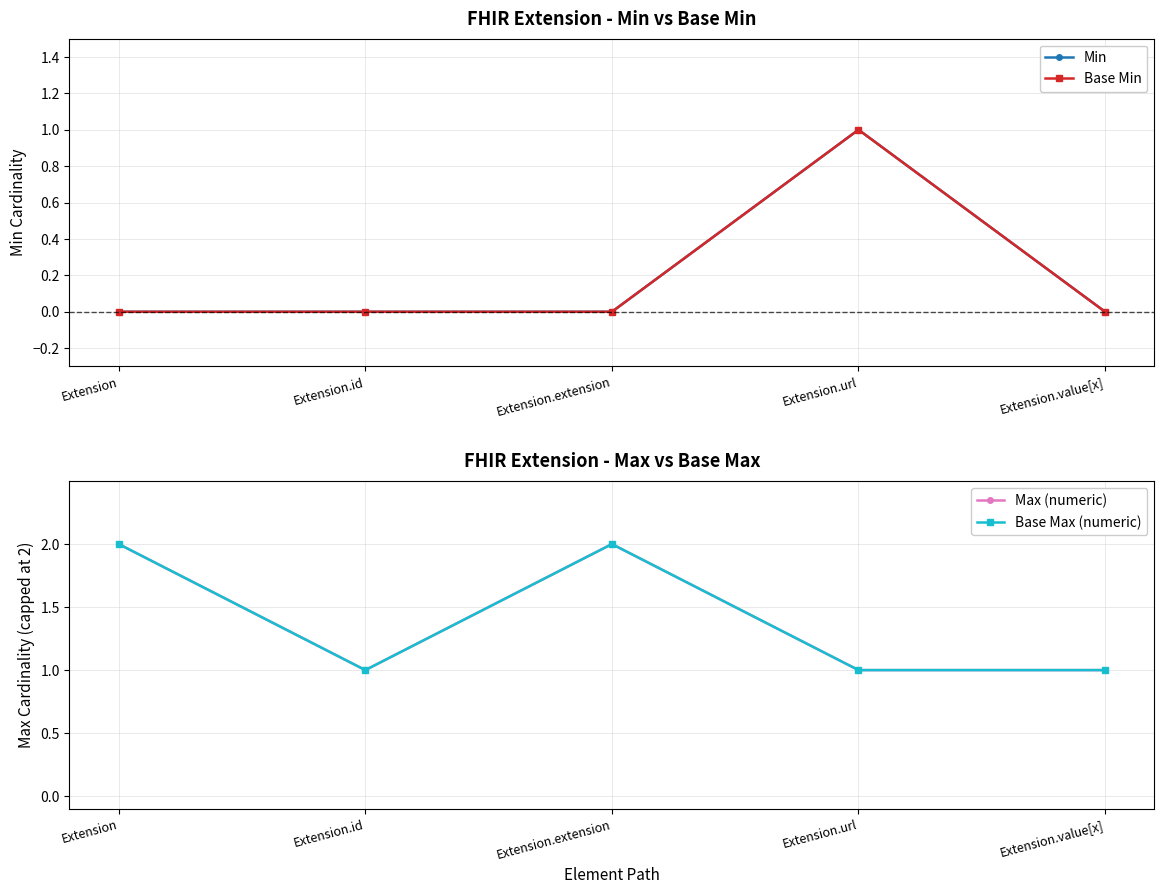

Reading left to right, what are all the values shown in this chart?

Min: Extension=0	Extension.id=0	Extension.extension=0	Extension.url=1	Extension.value[x]=0
Base Min: Extension=0	Extension.id=0	Extension.extension=0	Extension.url=1	Extension.value[x]=0
Max (numeric): Extension=2	Extension.id=1	Extension.extension=2	Extension.url=1	Extension.value[x]=1
Base Max (numeric): Extension=2	Extension.id=1	Extension.extension=2	Extension.url=1	Extension.value[x]=1